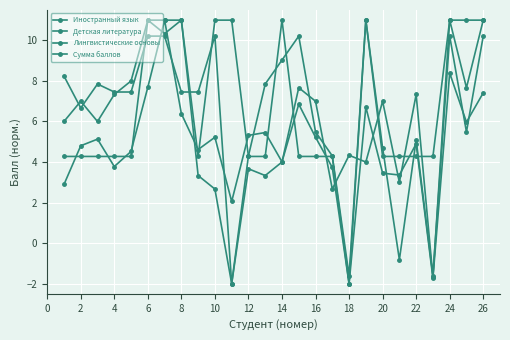

How many lines are shown in the chart?

4